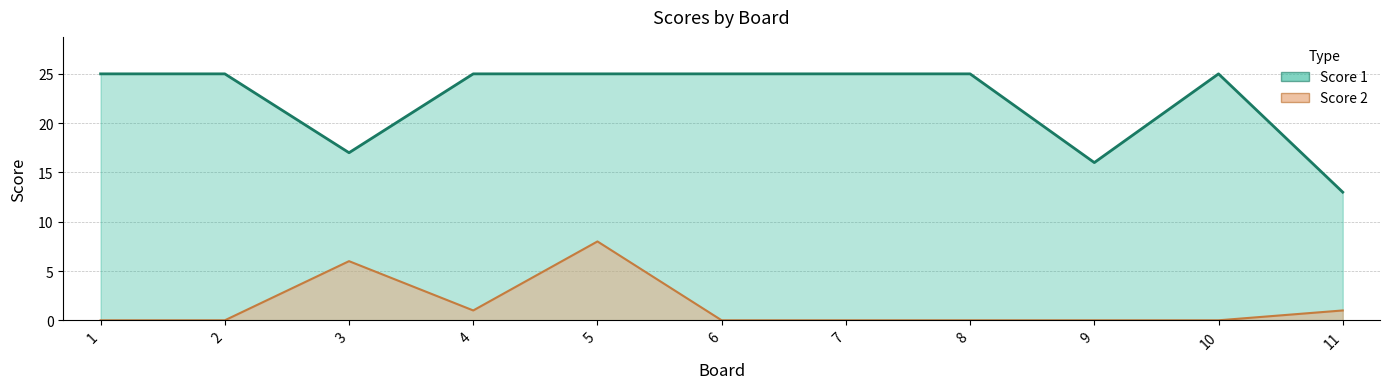

Does the chart have visible grid lines?

Yes